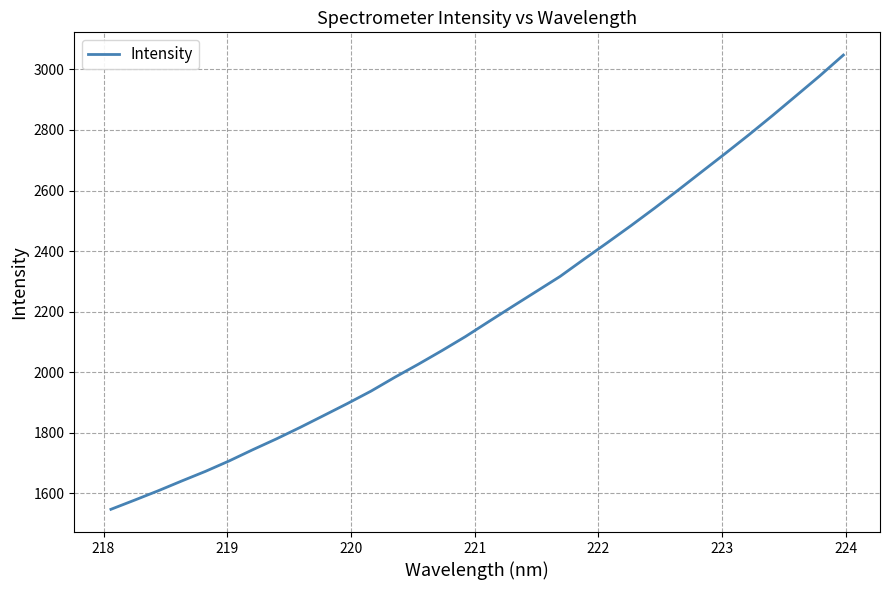

Does the chart have visible grid lines?

Yes